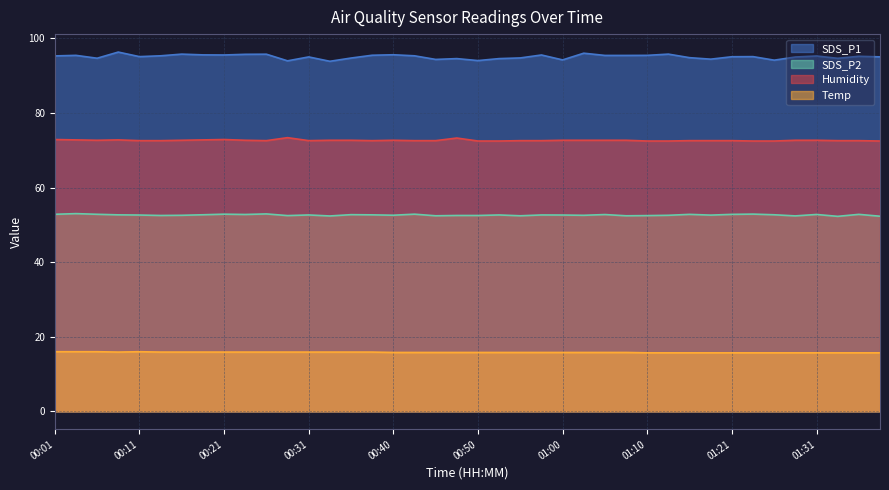

At how many categories does at least one series exceed 16?

40